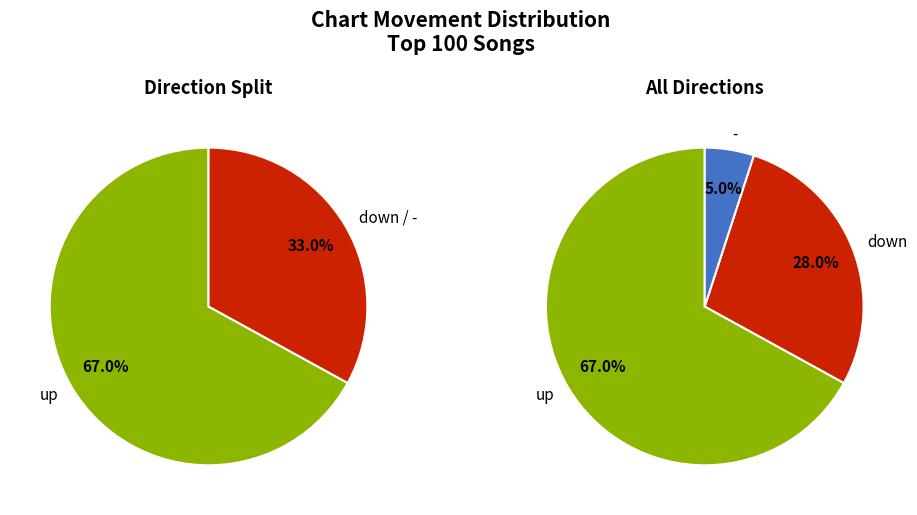

The down slice represents 35% of the pie. True or false?

False